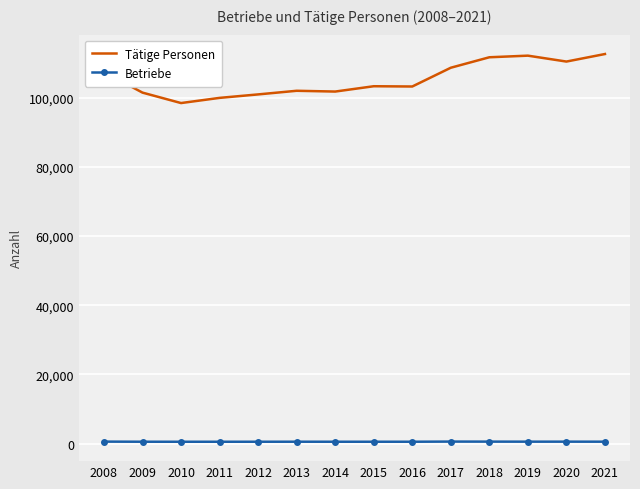

Which series has the largest total across all categories?

Tätige Personen